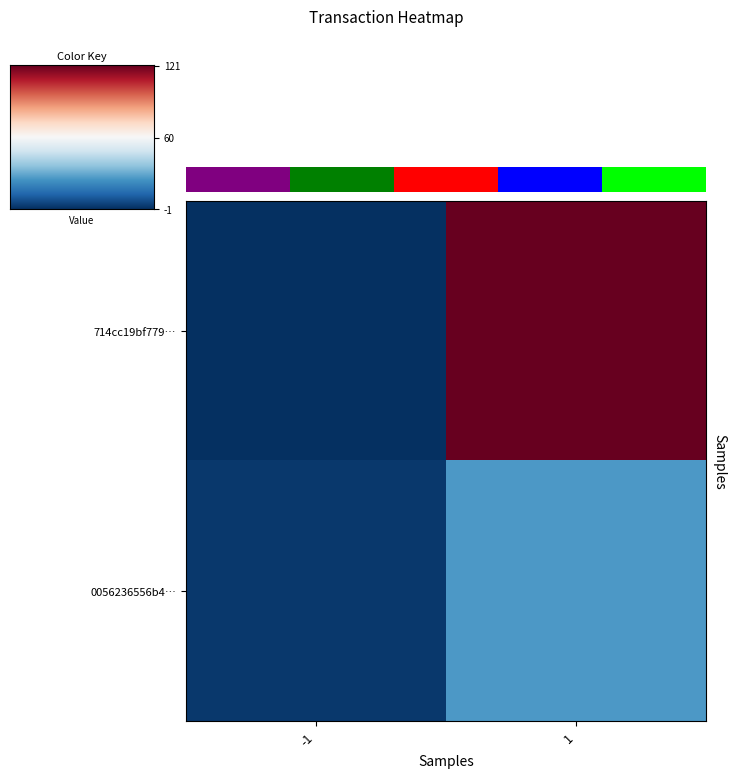

Where is 714cc19bf779… nearest to the value 60?

-1